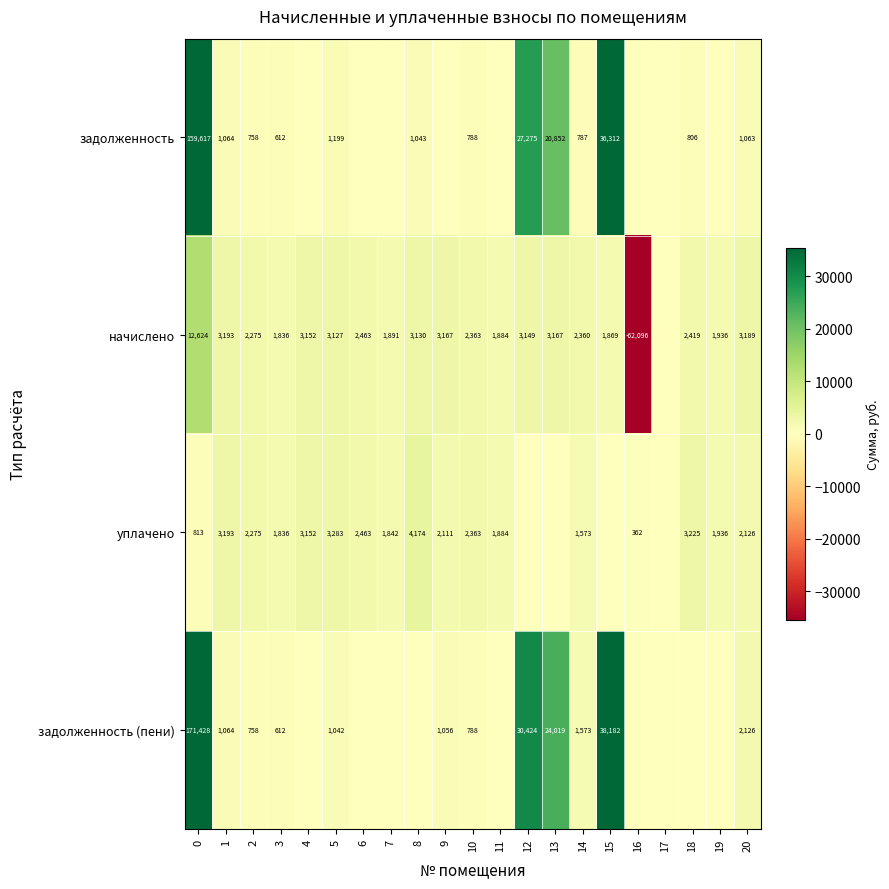

What is the spread (max minus min) of values at 14?

1573